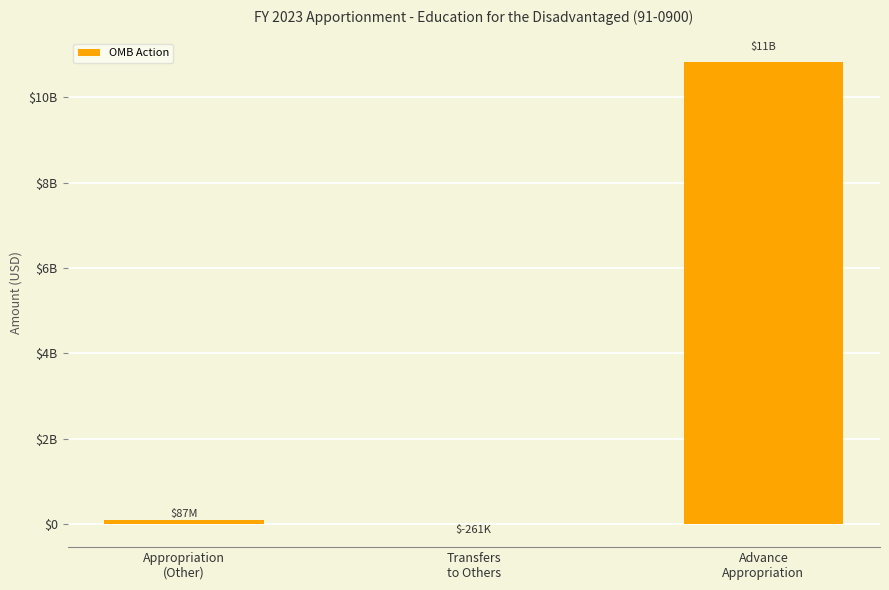

Where does the data first go above 87123000?

Advance
Appropriation